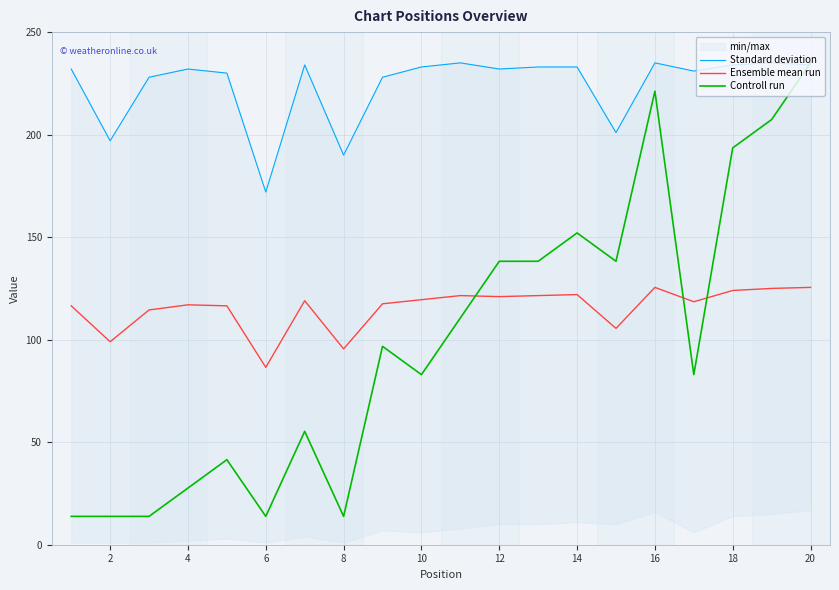

Is it true that Ensemble mean run equals 119.5 at 10?

True